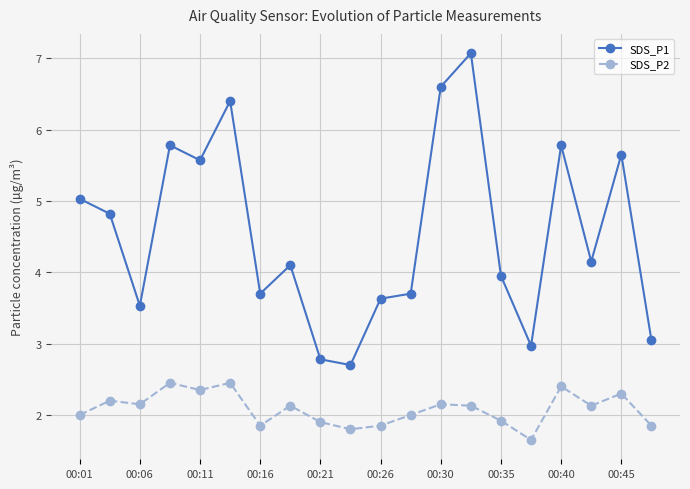

At how many categories does at least one series exceed 4?

11